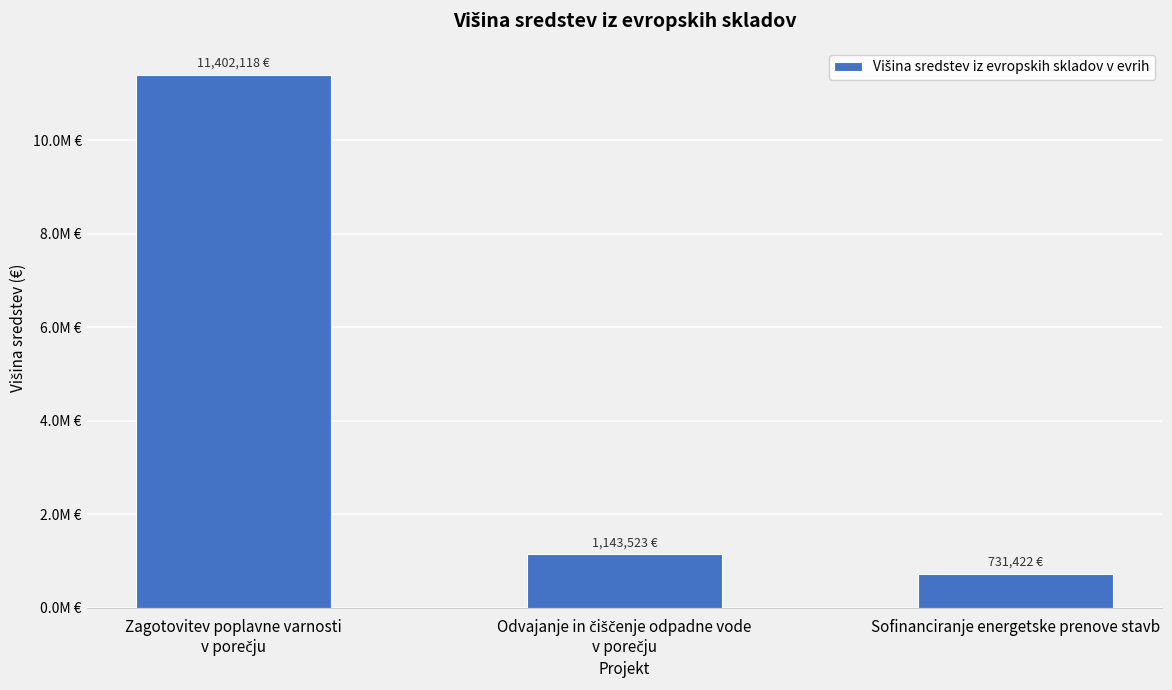

What is the label of the 1st bar from the right?

Sofinanciranje energetske prenove stavb